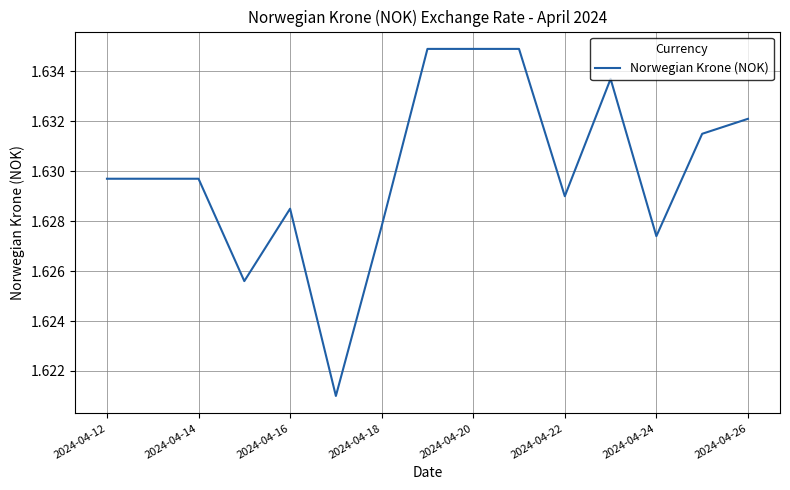

What is the minimum value shown in the chart?

1.6